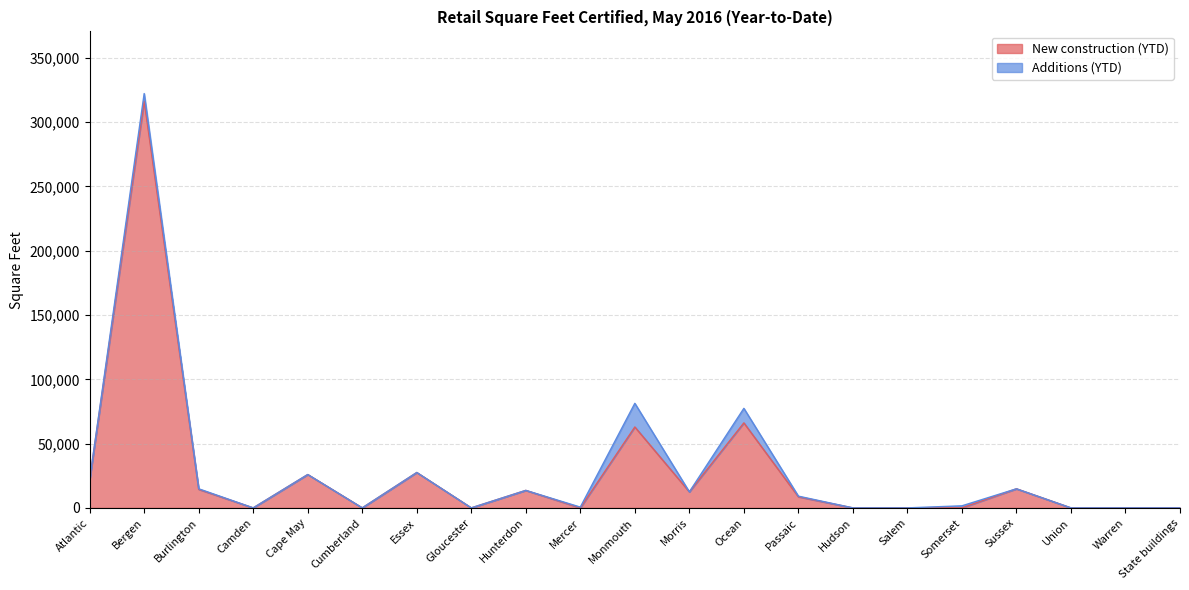

The value at Somerset is 204105. True or false?

False